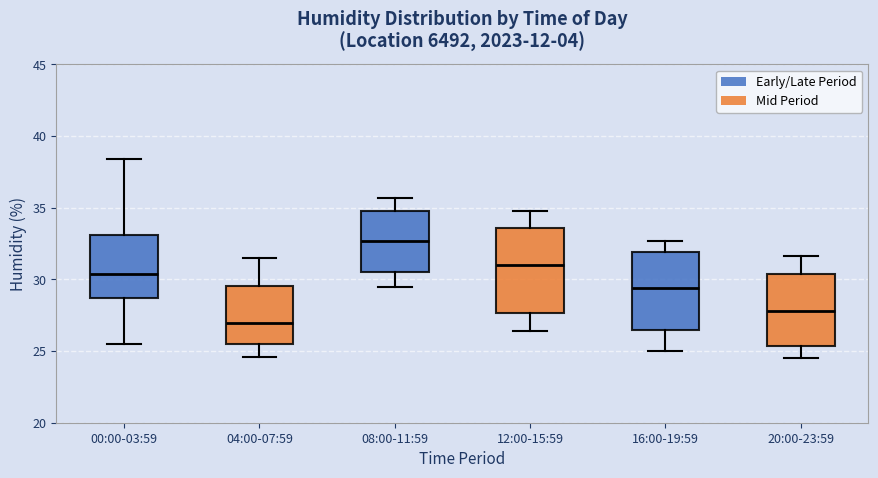

Which box has the lowest median line?

04:00-07:59